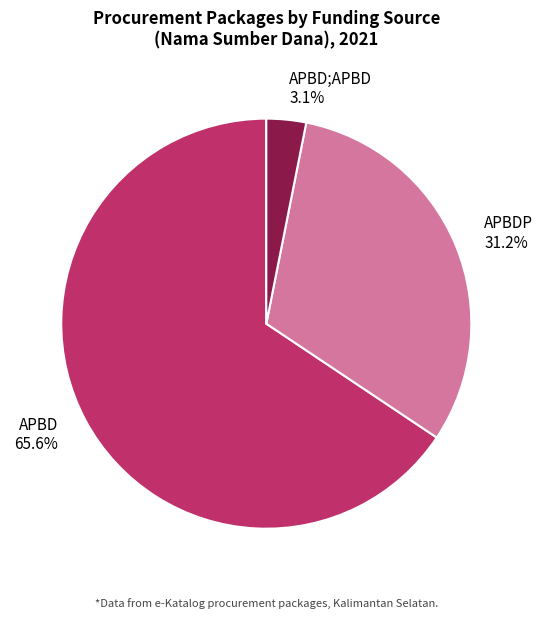

To the nearest percent, what is the difference between the APBD and APBDP slice percentages?

34%